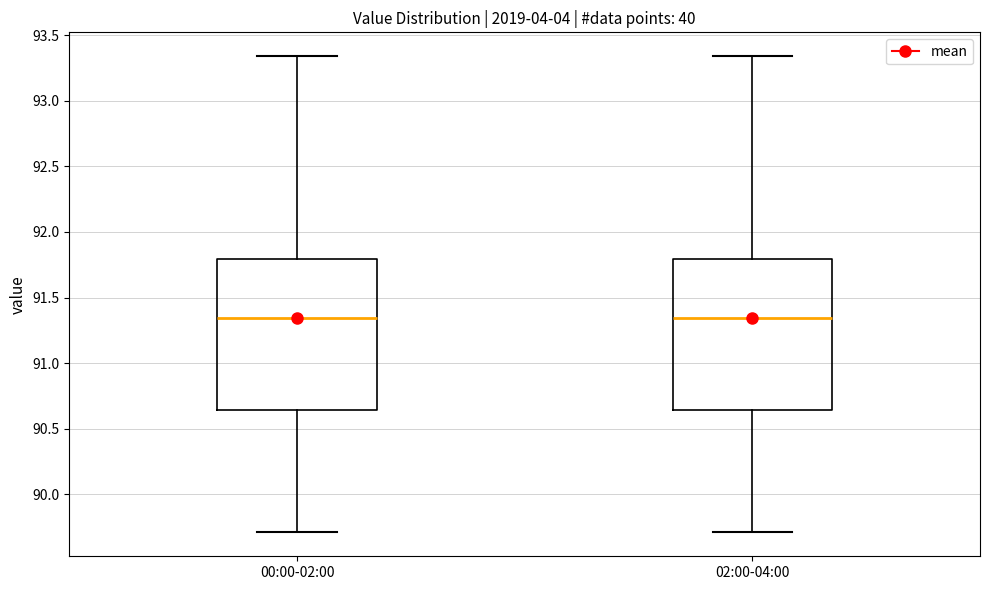

Where does the lower whisker of the box for 02:00-04:00 end on the y-axis? The values are not printed on the chart, so give them approximately, as read against the axis.

89.70